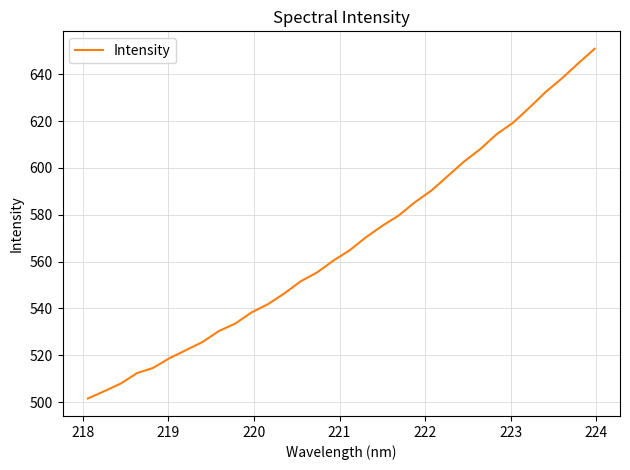

What is the minimum value shown in the chart?

501.5